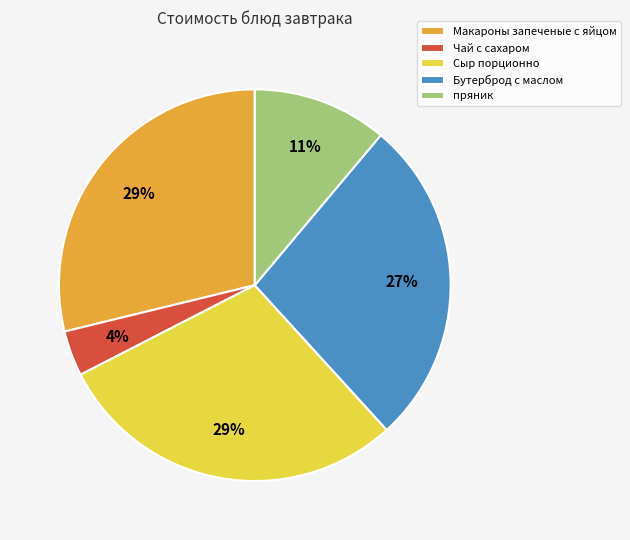

Is Бутерброд с маслом the majority of the pie?

No